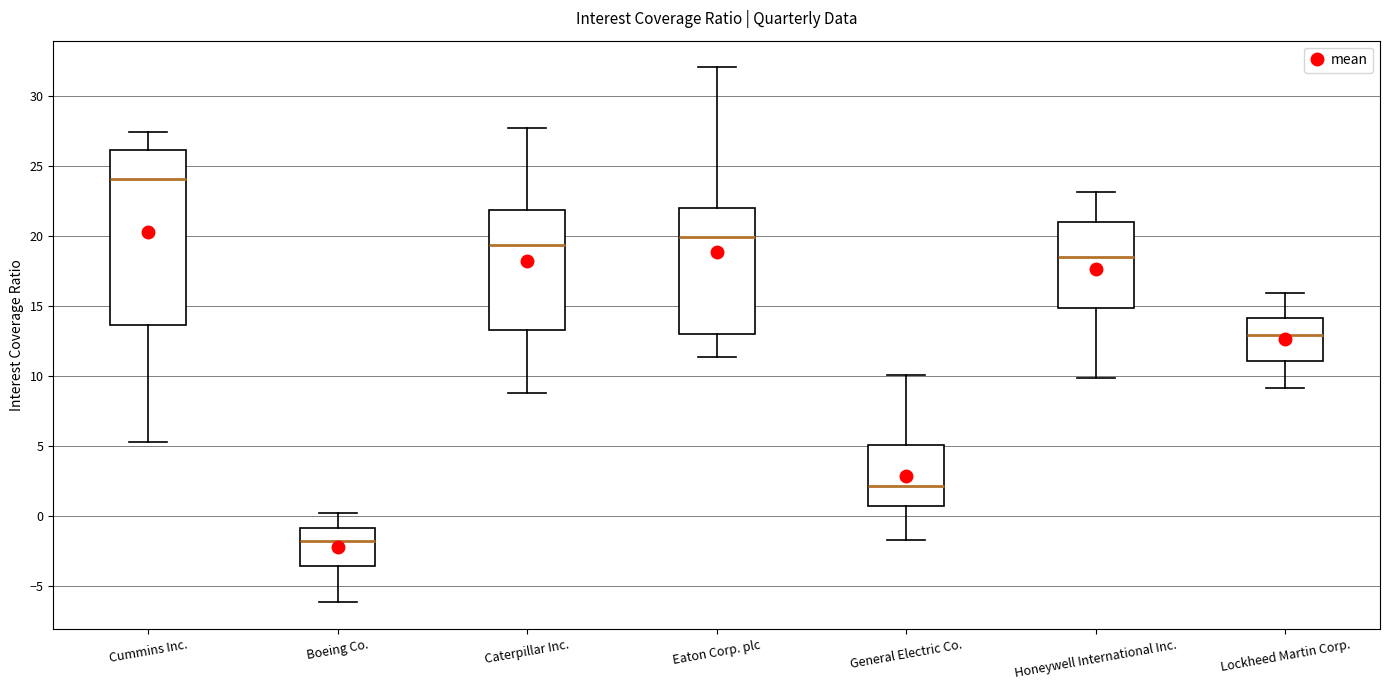

Reading left to right, read every box against the y-axis: the position of its median line, the range the box covers, and the ends of its whiskers. The values are not printed on the chart, so give them approximately, as read against the axis.

Cummins Inc.: median 24.0, box 13.5 to 26.0, whiskers 5.5 to 27.5
Boeing Co.: median -2.0, box -3.5 to -1.0, whiskers -6.0 to 0.0
Caterpillar Inc.: median 19.5, box 13.5 to 22.0, whiskers 9.0 to 27.5
Eaton Corp. plc: median 20.0, box 13.0 to 22.0, whiskers 11.5 to 32.0
General Electric Co.: median 2.0, box 1.0 to 5.0, whiskers -1.5 to 10.0
Honeywell International Inc.: median 18.5, box 15.0 to 21.0, whiskers 10.0 to 23.0
Lockheed Martin Corp.: median 13.0, box 11.0 to 14.0, whiskers 9.0 to 16.0